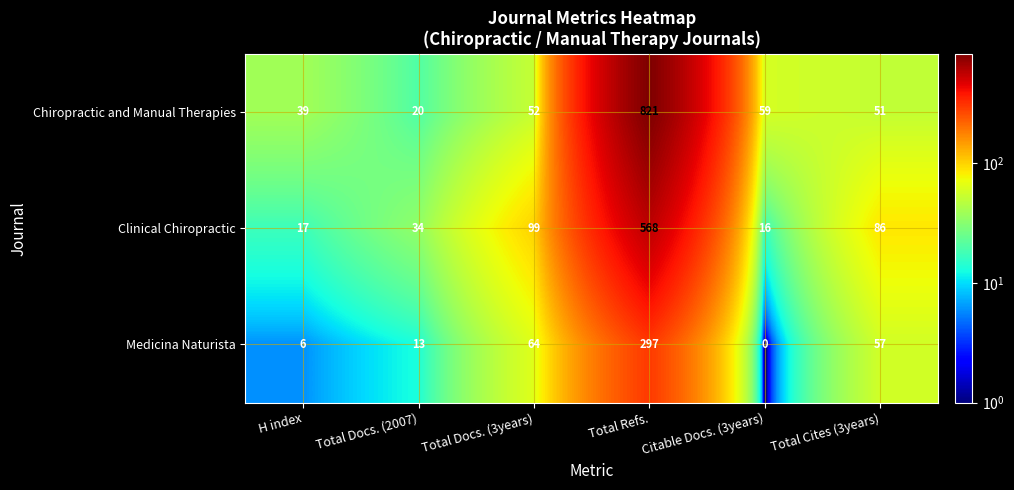

Count the number of data series in this chart.

3